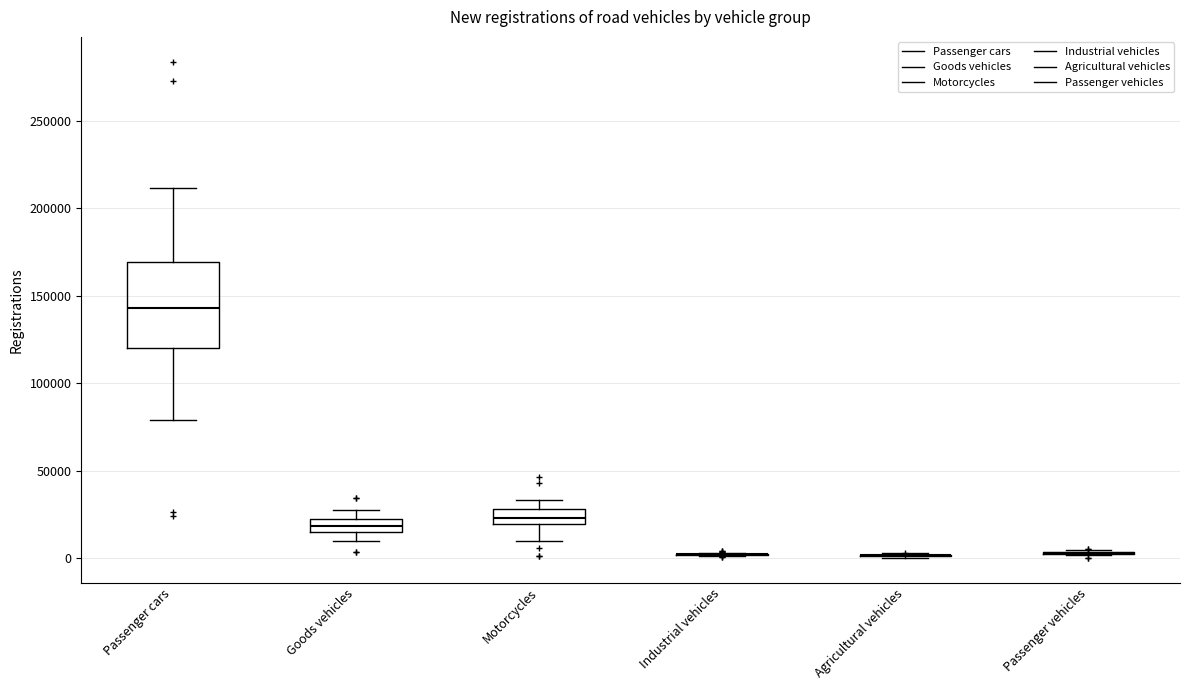

Which box is the tallest, from its lower edge to its upper edge?

Passenger cars